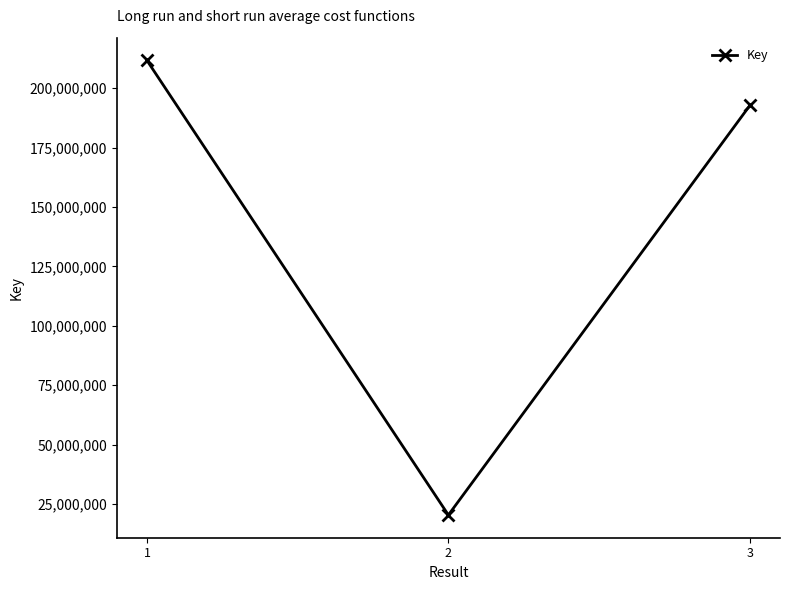

What is the value of the 1st point from the left?

211719660